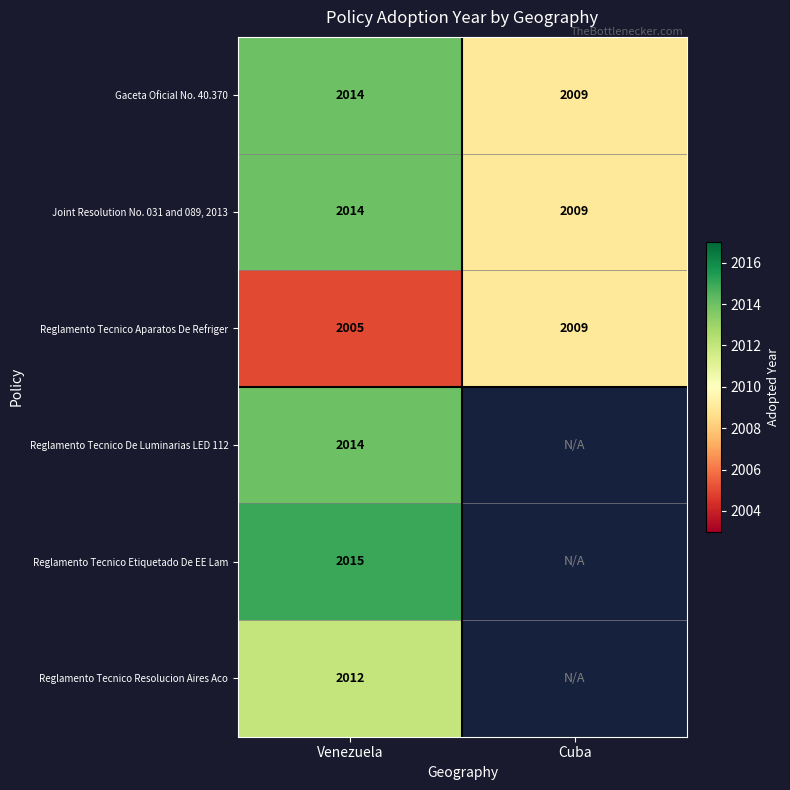

List the labels in order of Reglamento Tecnico Aparatos De Refriger value, smallest first.

Venezuela, Cuba